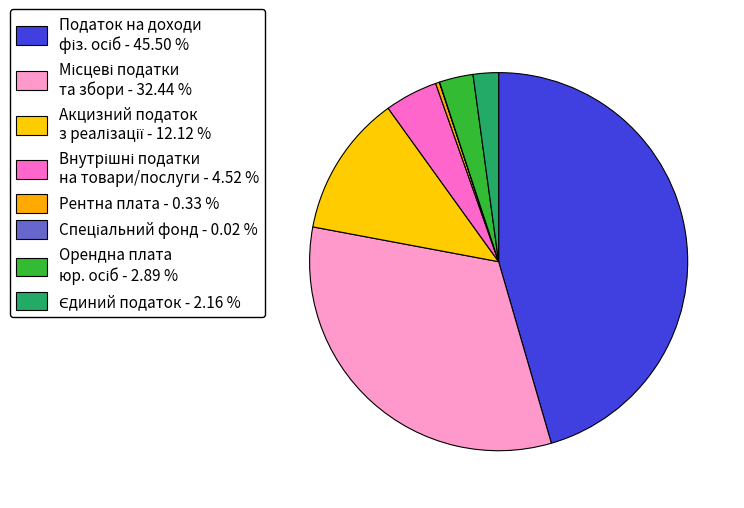

To the nearest percent, what is the difference between the largest and smallest slice percentages?

45%